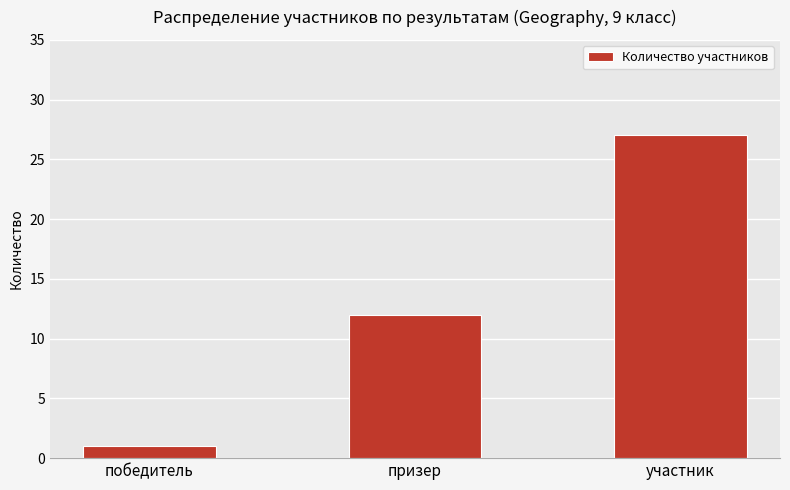

What is the label of the 1st bar from the right?

участник